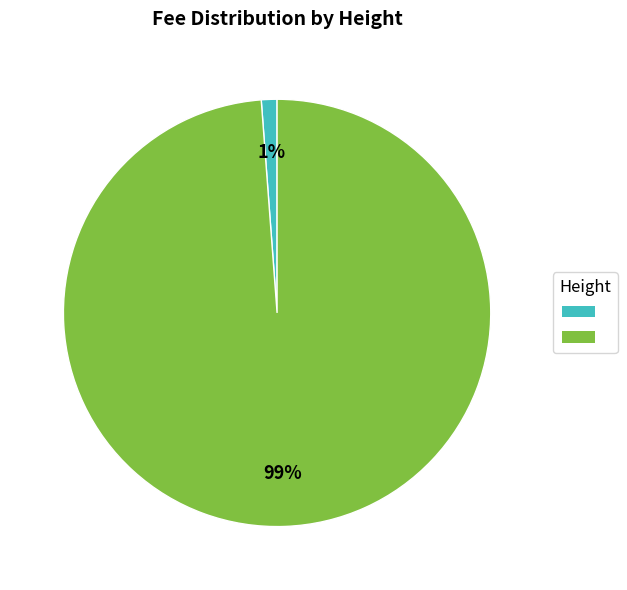

To the nearest percent, what is the difference between the largest and smallest slice percentages?

98%